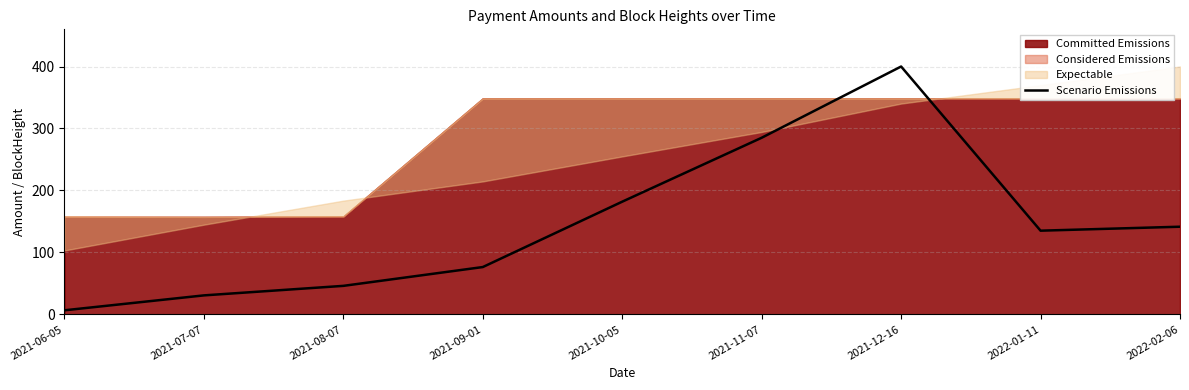

Is it true that the value at 2021-10-05 is 57.0?

False